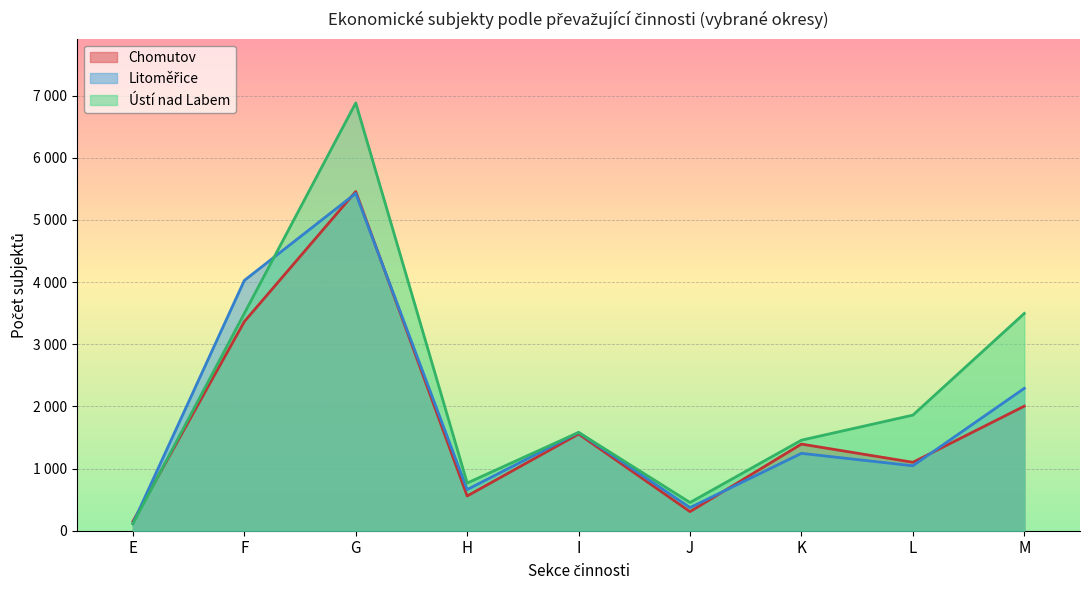

What is the sum of the Ústí nad Labem values at J and F?

3951